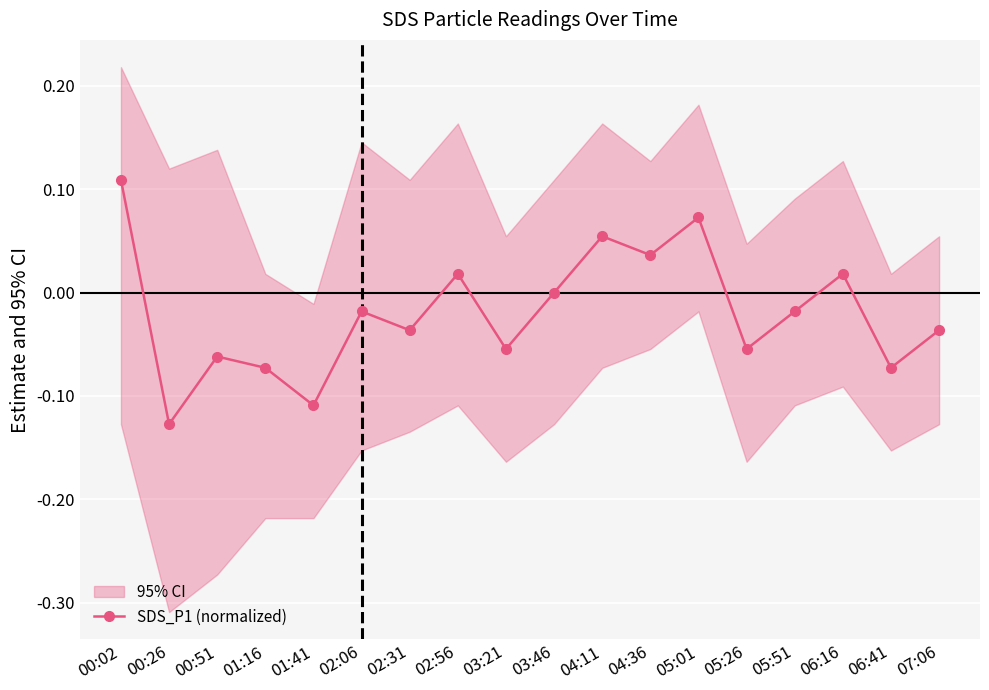

Reading left to right, list all the values displayed in this chart.

0.1	-0.1	-0.1	-0.1	-0.1	-0.0	-0.0	0.0	-0.1	0.0	0.1	0.0	0.1	-0.1	-0.0	0.0	-0.1	-0.0